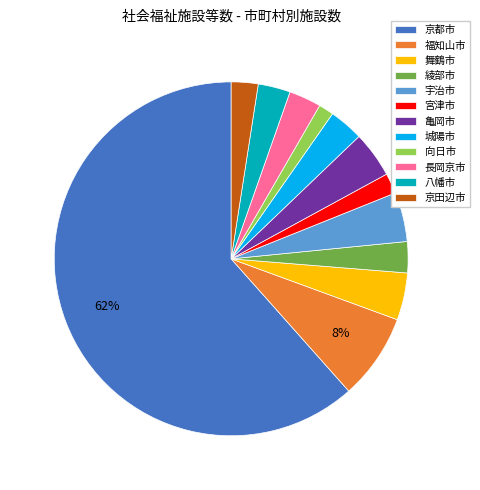

Which has a higher value, 城陽市 or 宇治市?

宇治市